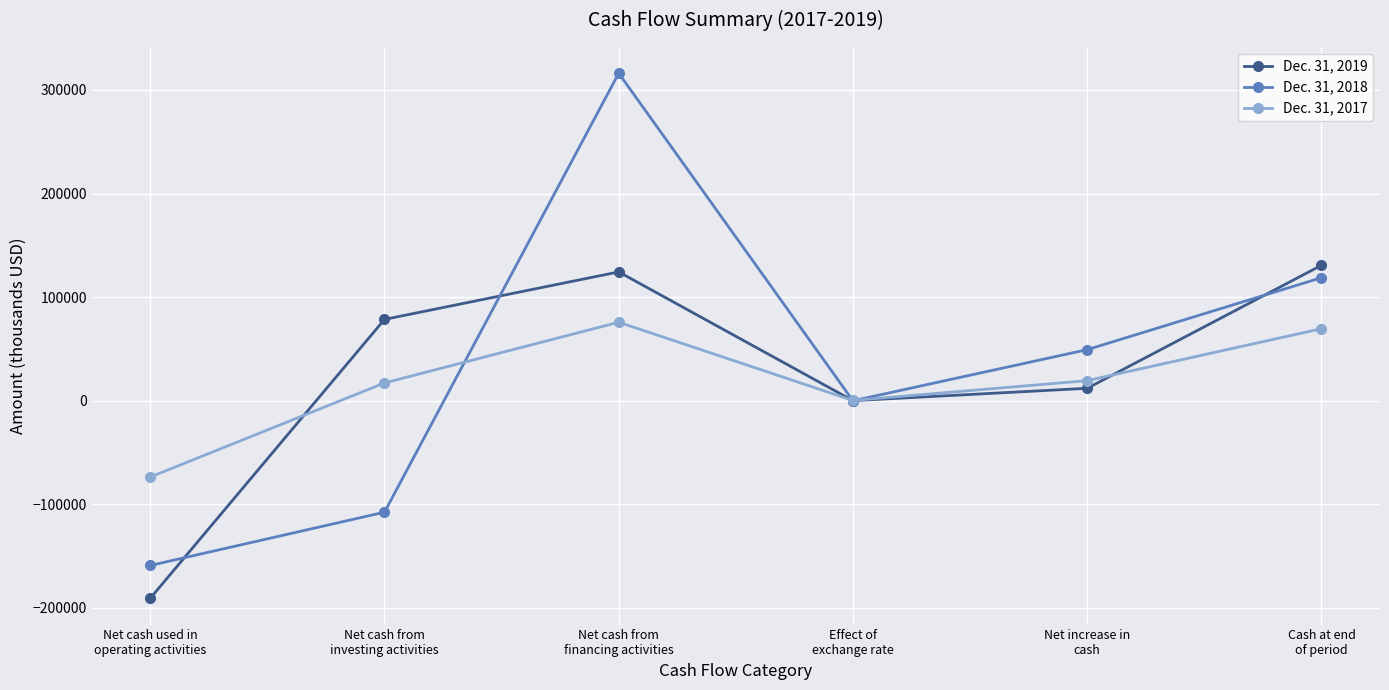

Rank the series by their maximum value, from highest to lowest.

Dec. 31, 2018, Dec. 31, 2019, Dec. 31, 2017